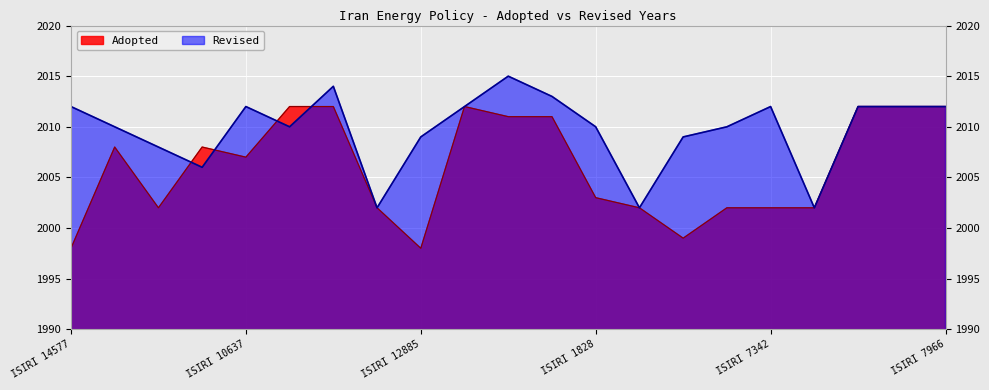

At which category does Adopted reach its first local valley?

ISIRI 10635